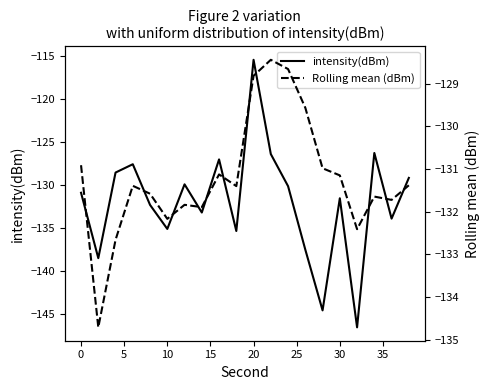

At which label does intensity(dBm) reach its peak?

20